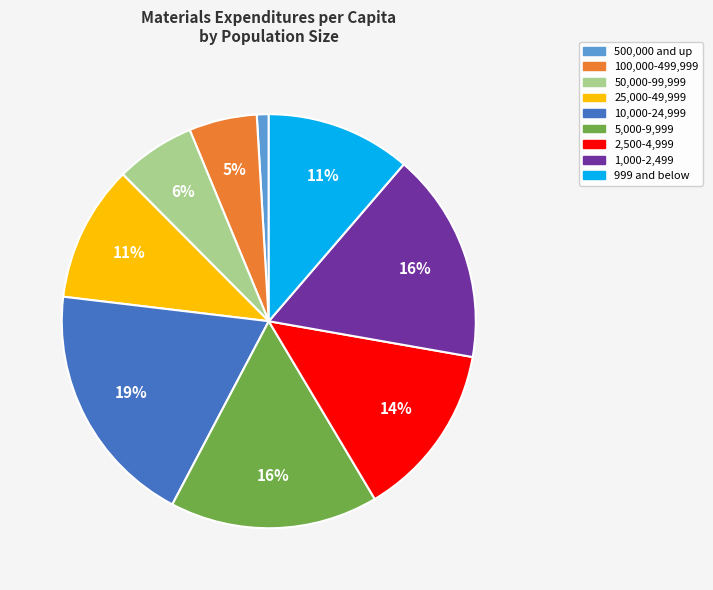

Approximately how many times larger is the value at 500,000 and up compared to 100,000-499,999?

0.2